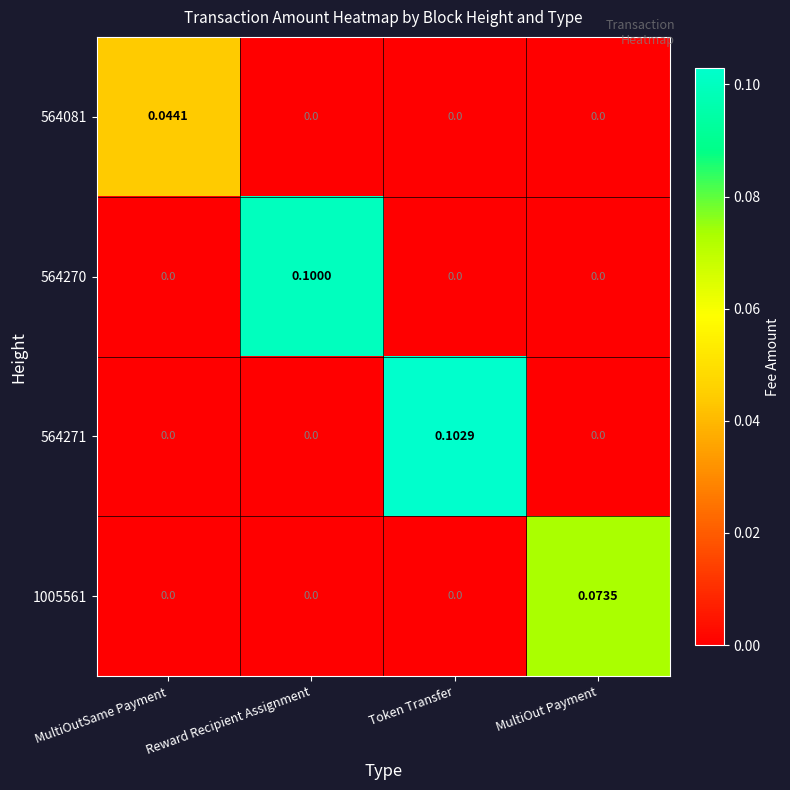

What is the spread (max minus min) of values at Reward Recipient Assignment?

0.1